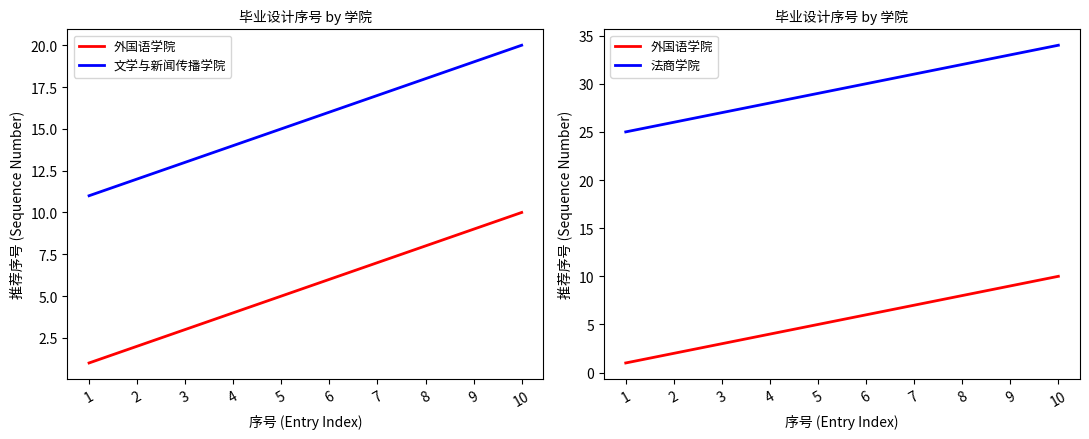

What is the maximum value for 法商学院?

34